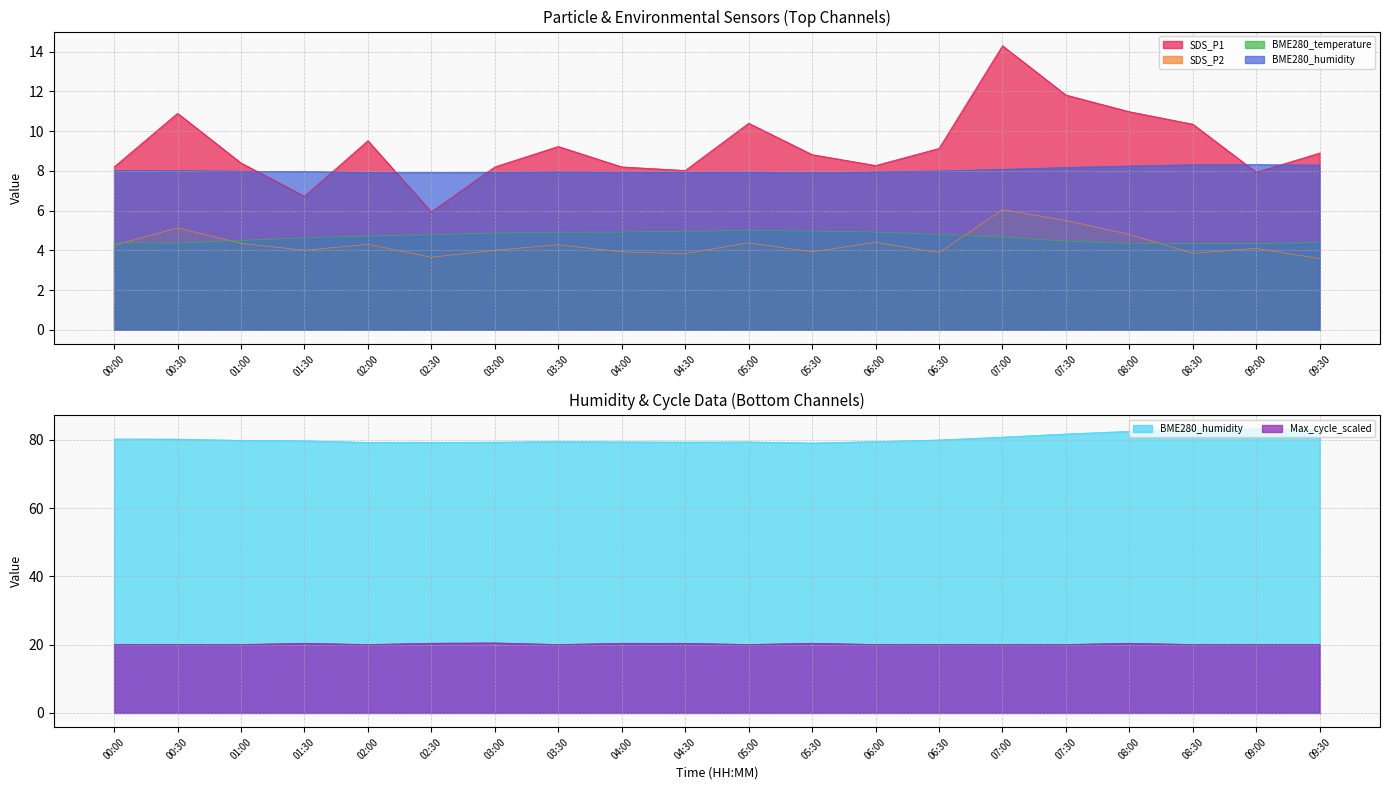

How many lines are shown in the chart?

5